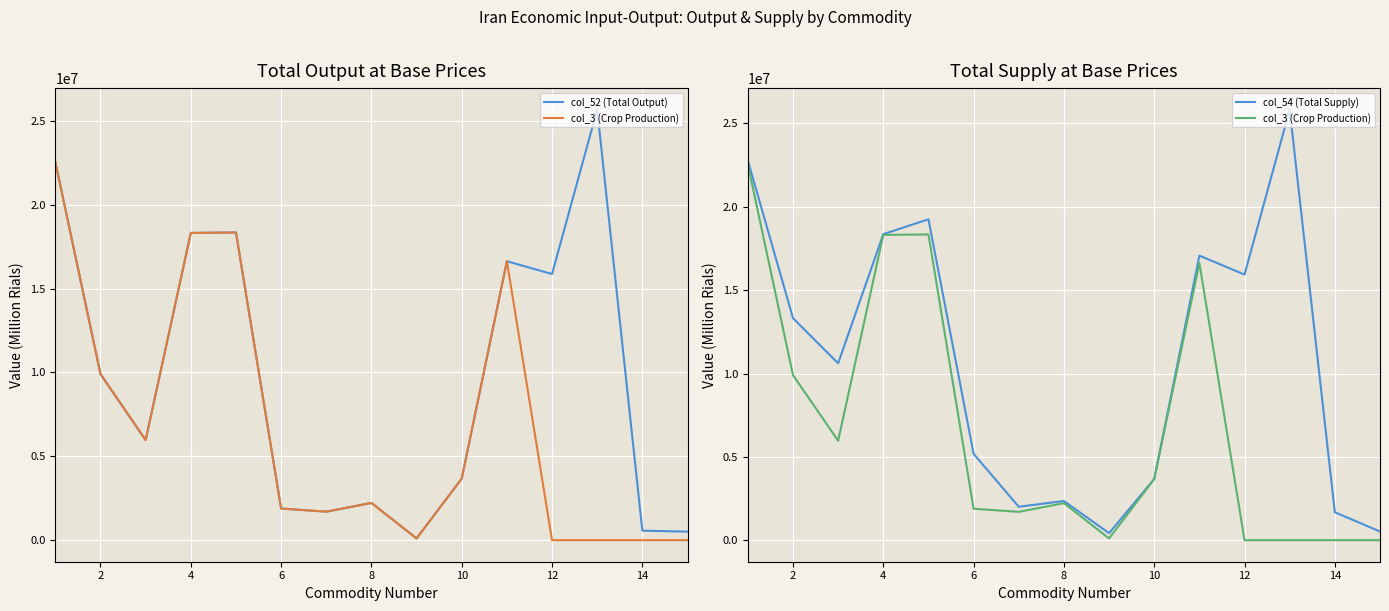

True or false: col_54 (Total Supply) and col_3 (Crop Production) cross at least once.

False